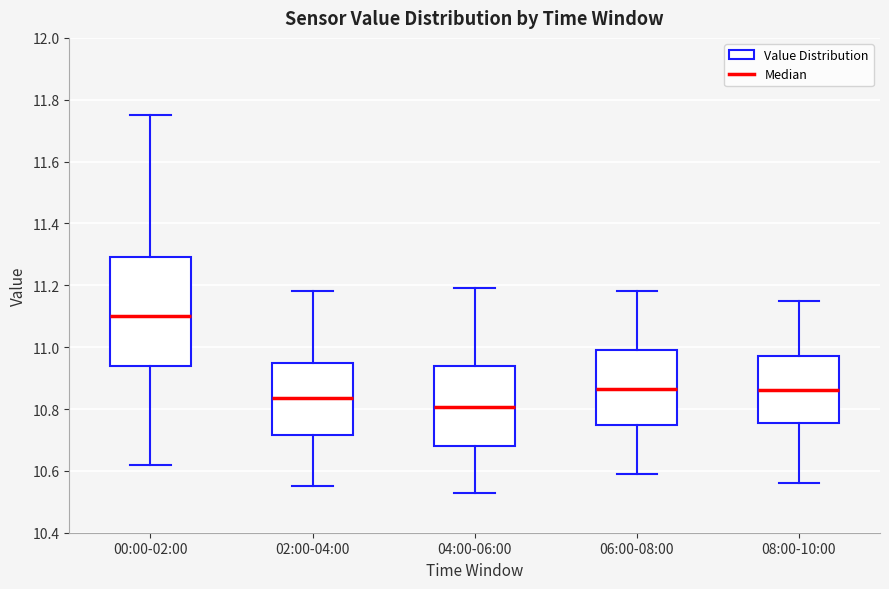

Reading left to right, read every box against the y-axis: the position of its median line, the range the box covers, and the ends of its whiskers. The values are not printed on the chart, so give them approximately, as read against the axis.

00:00-02:00: median 11.10, box 10.94 to 11.30, whiskers 10.62 to 11.76
02:00-04:00: median 10.84, box 10.72 to 10.96, whiskers 10.56 to 11.18
04:00-06:00: median 10.80, box 10.68 to 10.94, whiskers 10.54 to 11.20
06:00-08:00: median 10.86, box 10.74 to 11.00, whiskers 10.60 to 11.18
08:00-10:00: median 10.86, box 10.76 to 10.98, whiskers 10.56 to 11.16